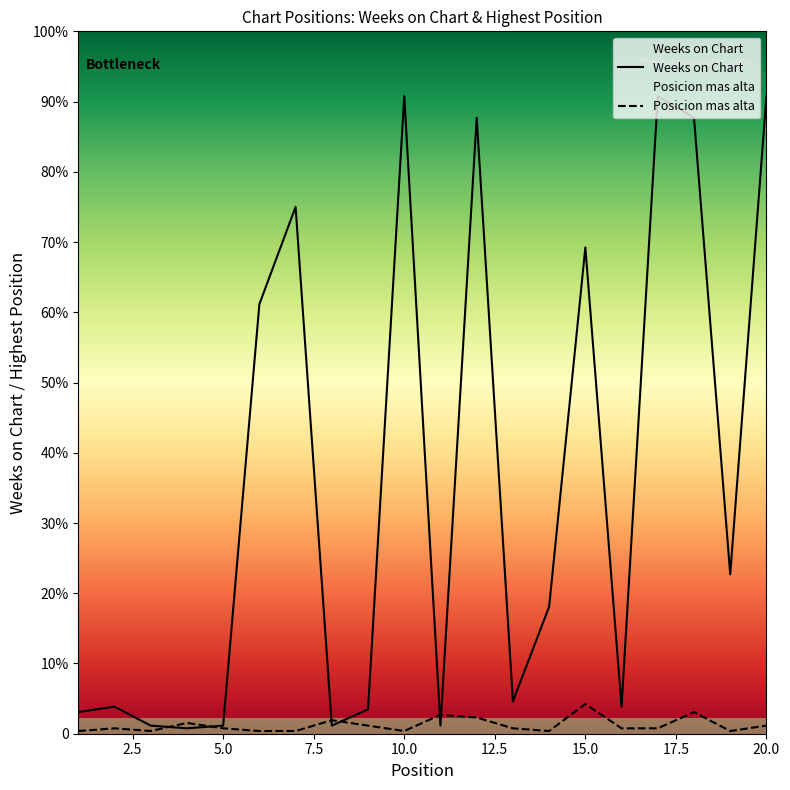

Between 12 and 4, which is larger?

12